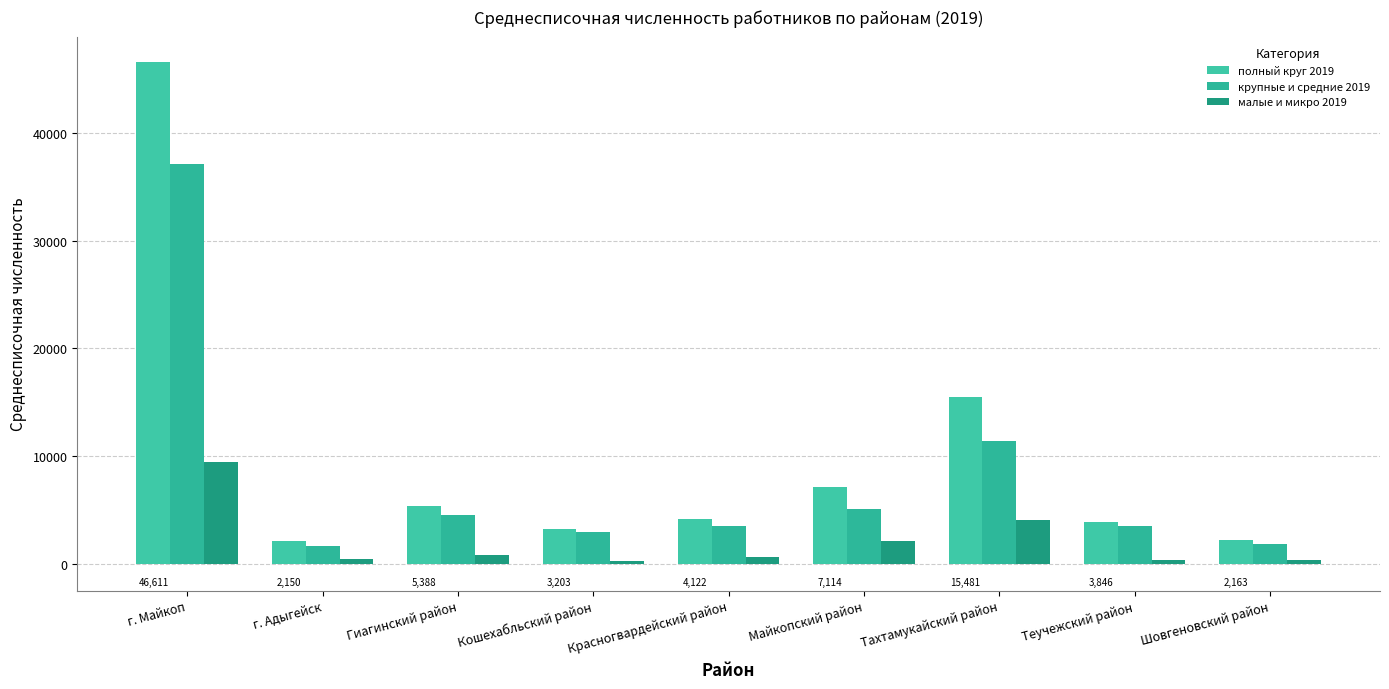

What is the label of the 8th bar from the right?

г. Адыгейск